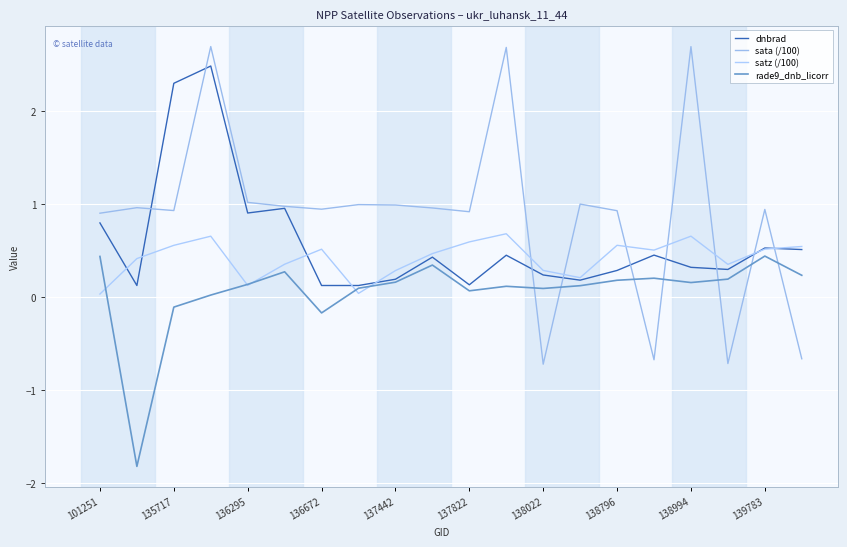

How many lines are shown in the chart?

4